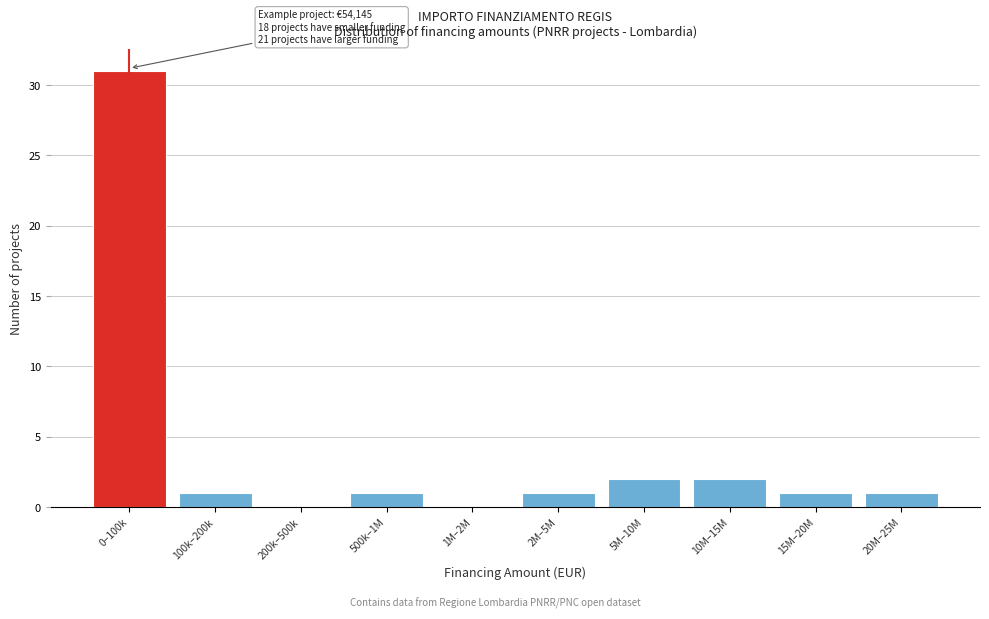

Reading left to right, what are all the values shown in this chart?

0–100k=31	100k–200k=1	200k–500k=0	500k–1M=1	1M–2M=0	2M–5M=1	5M–10M=2	10M–15M=2	15M–20M=1	20M–25M=1